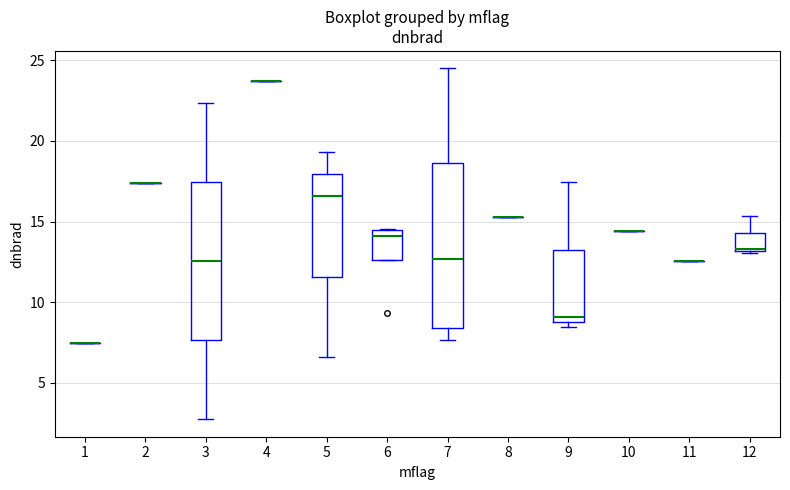

Reading left to right, read every box against the y-axis: the position of its median line, the range the box covers, and the ends of its whiskers. The values are not printed on the chart, so give them approximately, as read against the axis.

1: box collapsed to a line at 7.5, whiskers 7.5 to 7.5
2: box collapsed to a line at 17.5, whiskers 17.5 to 17.5
3: median 12.5, box 7.5 to 17.5, whiskers 3.0 to 22.5
4: box collapsed to a line at 23.5, whiskers 23.5 to 23.5
5: median 16.5, box 11.5 to 18.0, whiskers 6.5 to 19.5
6: median 14.0, box 12.5 to 14.5, whiskers 12.5 to 14.5
7: median 12.5, box 8.5 to 18.5, whiskers 7.5 to 24.5
8: box collapsed to a line at 15.5, whiskers 15.5 to 15.5
9: median 9.0 (just above the box's lower edge), box 9.0 to 13.5, whiskers 8.5 to 17.5
10: box collapsed to a line at 14.5, whiskers 14.5 to 14.5
11: box collapsed to a line at 12.5, whiskers 12.5 to 12.5
12: median 13.5, box 13.0 to 14.5, whiskers 13.0 to 15.5